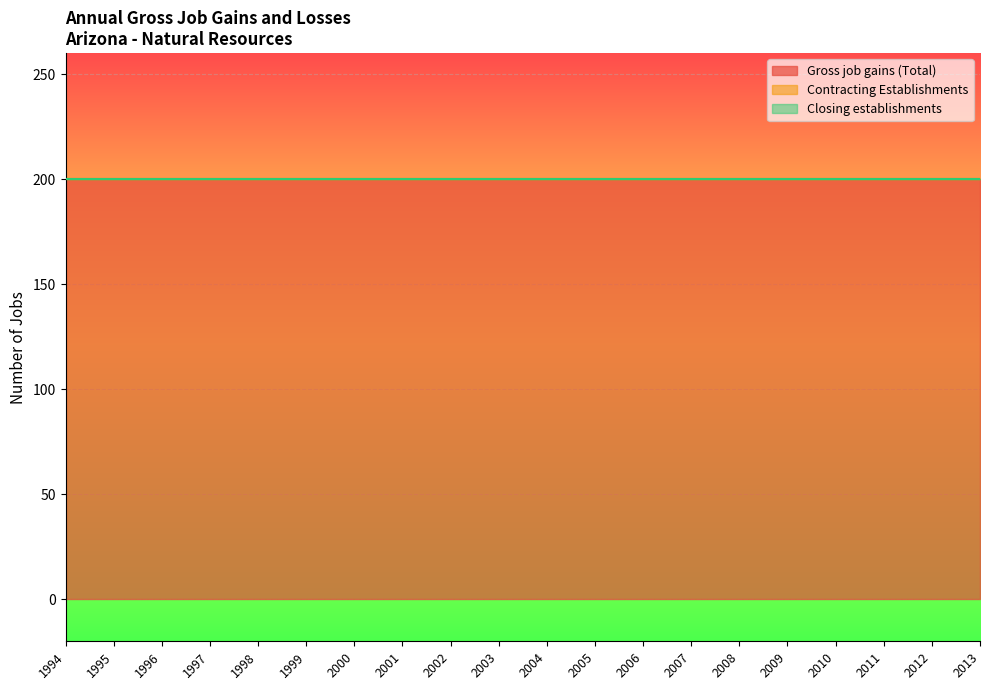

Count the number of categories in the chart.

20